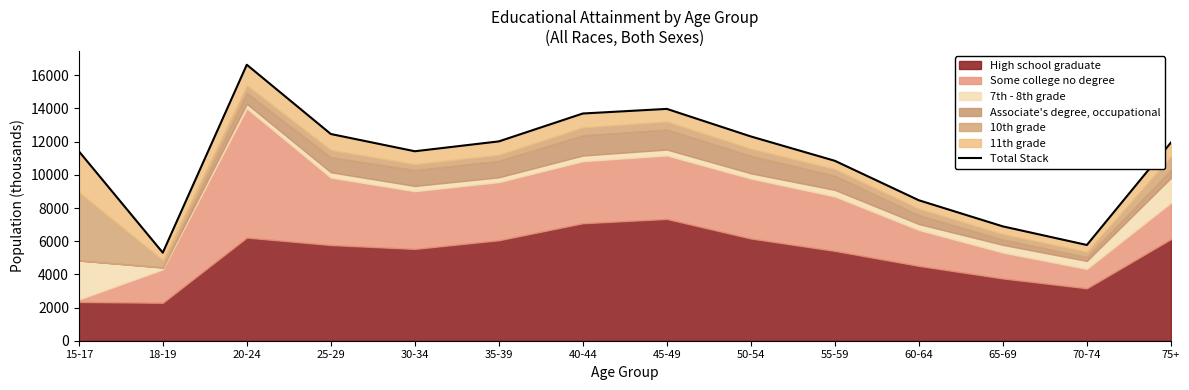

Reading left to right, extract all data points from this chart.

11427	5307	16636	12461	11421	12015	13696	13974	12313	10845	8466	6892	5771	11942